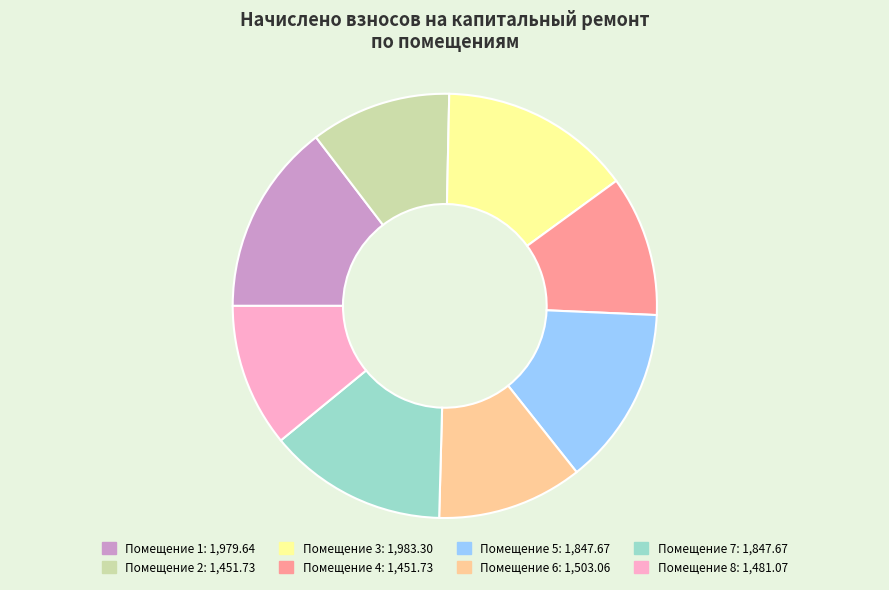

Does any single category account for the majority?

No